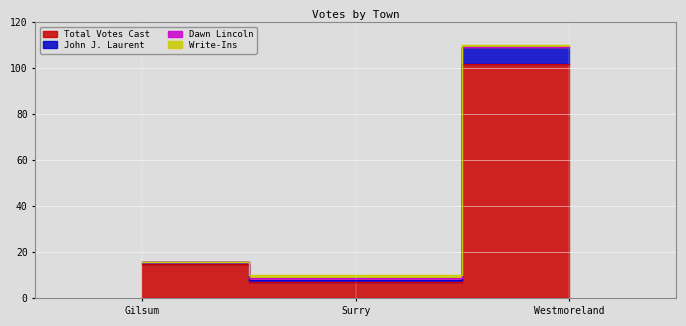

What is the difference between the maximum and minimum values in the John J. Laurent series?

100